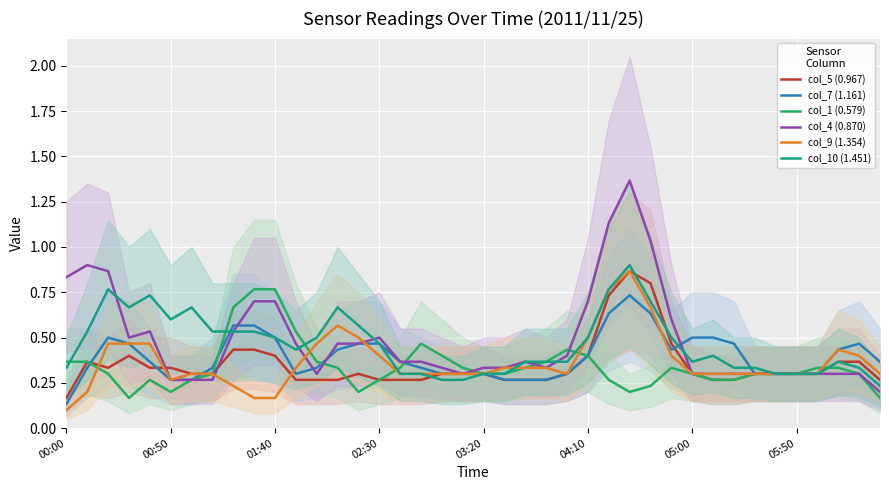

Which category has the lowest value in the col_5 (0.967) series?

00:00